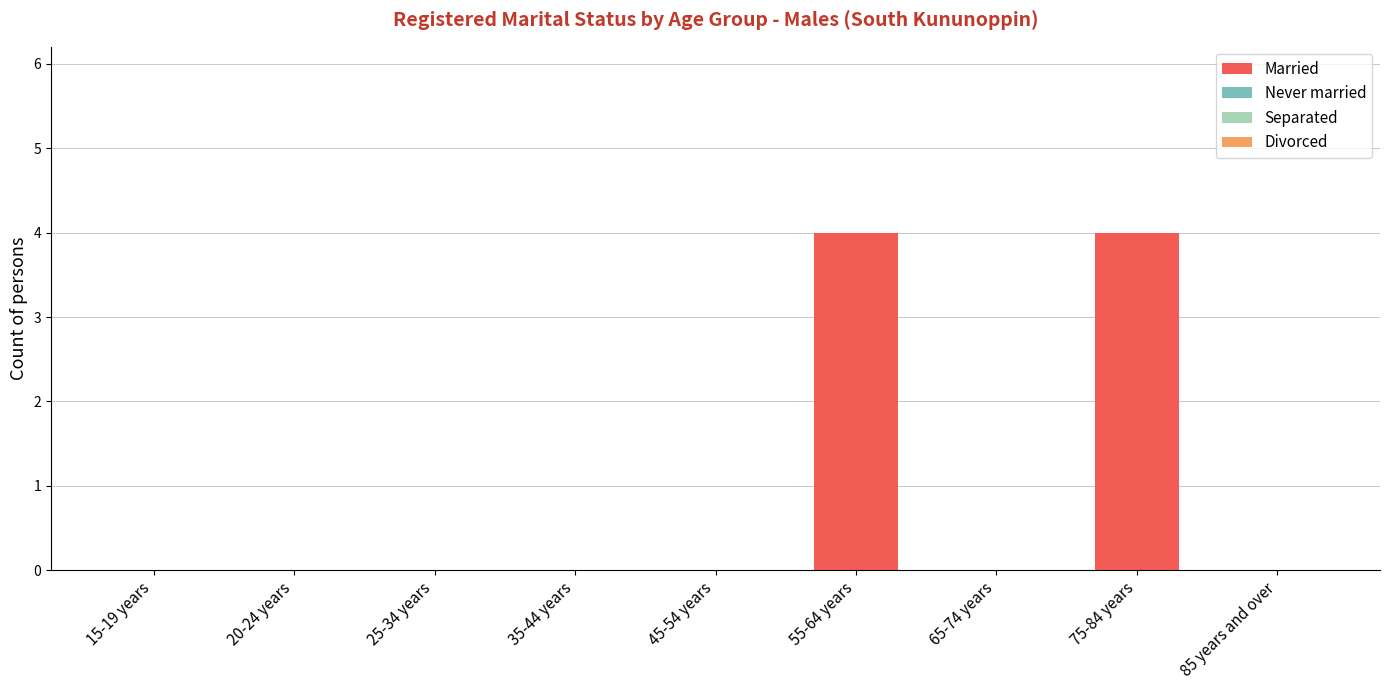

How many data points does each series have?

9